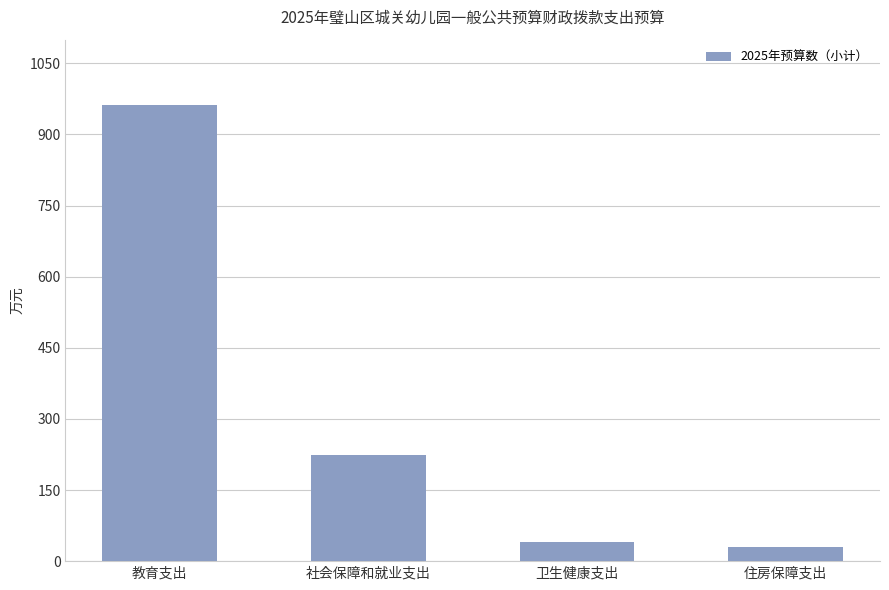

Reading left to right, what are all the values shown in this chart?

961.4	224.8	41.3	30.2